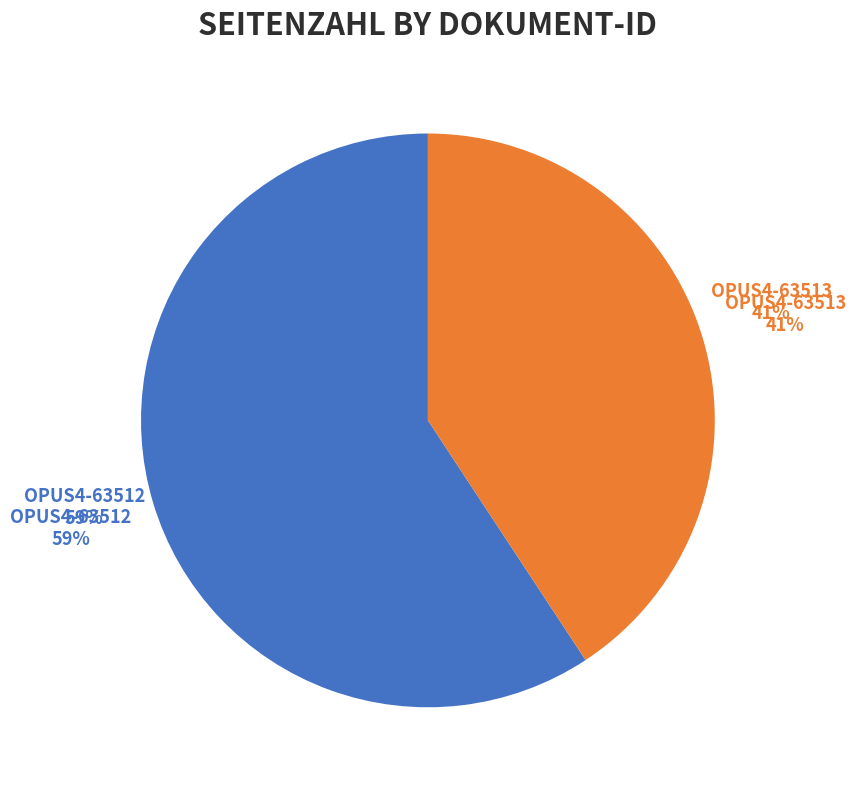

What is the smallest slice in the pie chart?

OPUS4-63513